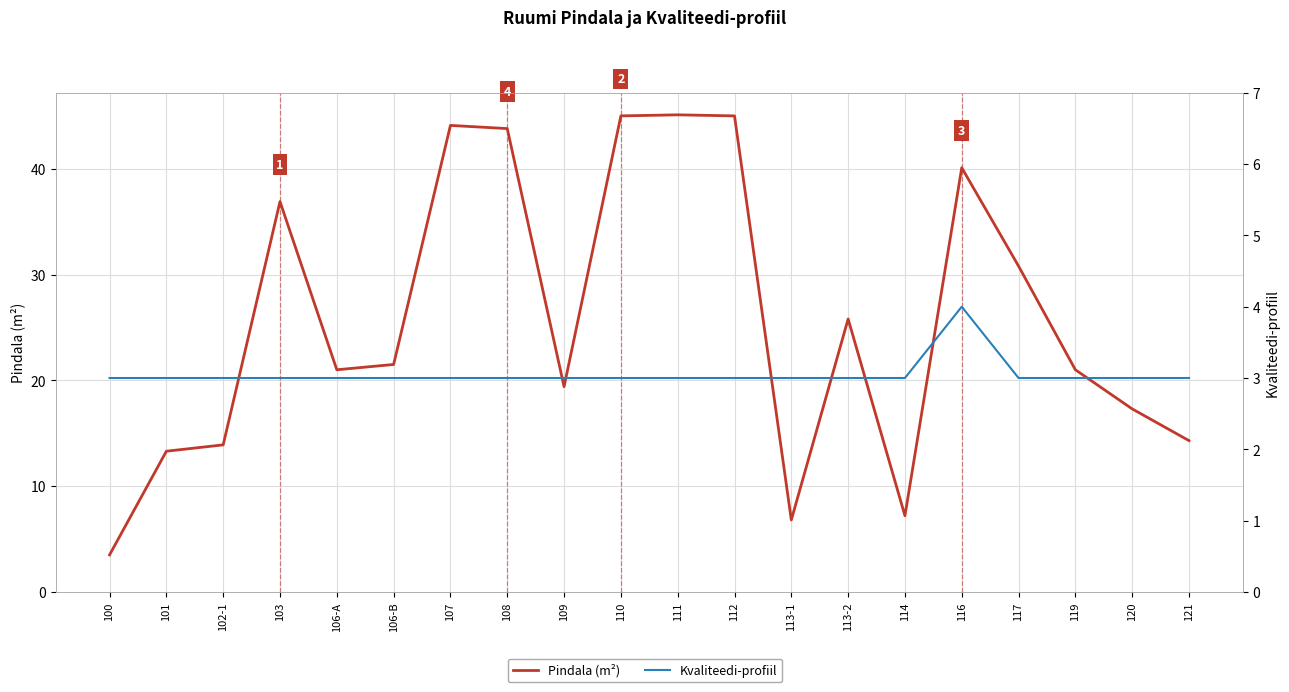

What is the average value of the Kvaliteedi-profiil series?

3.0